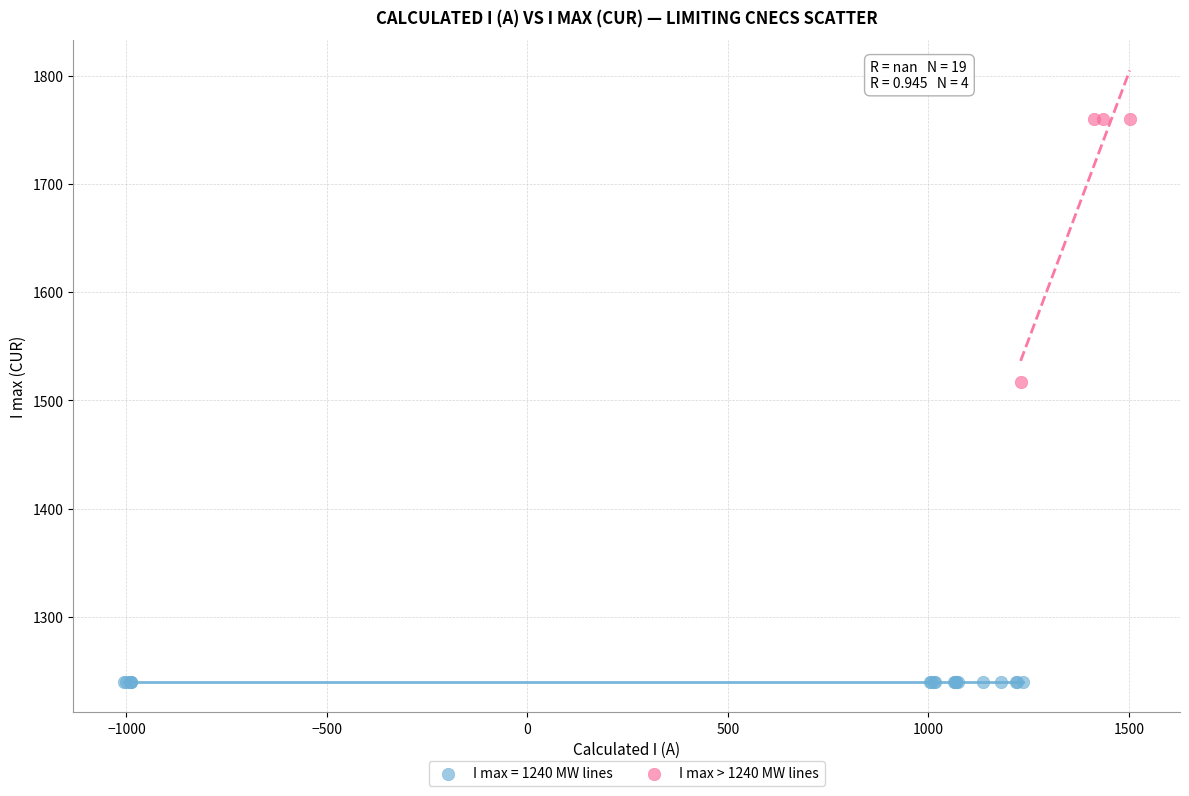

Which series contains the highest Y value?

I max > 1240 MW lines